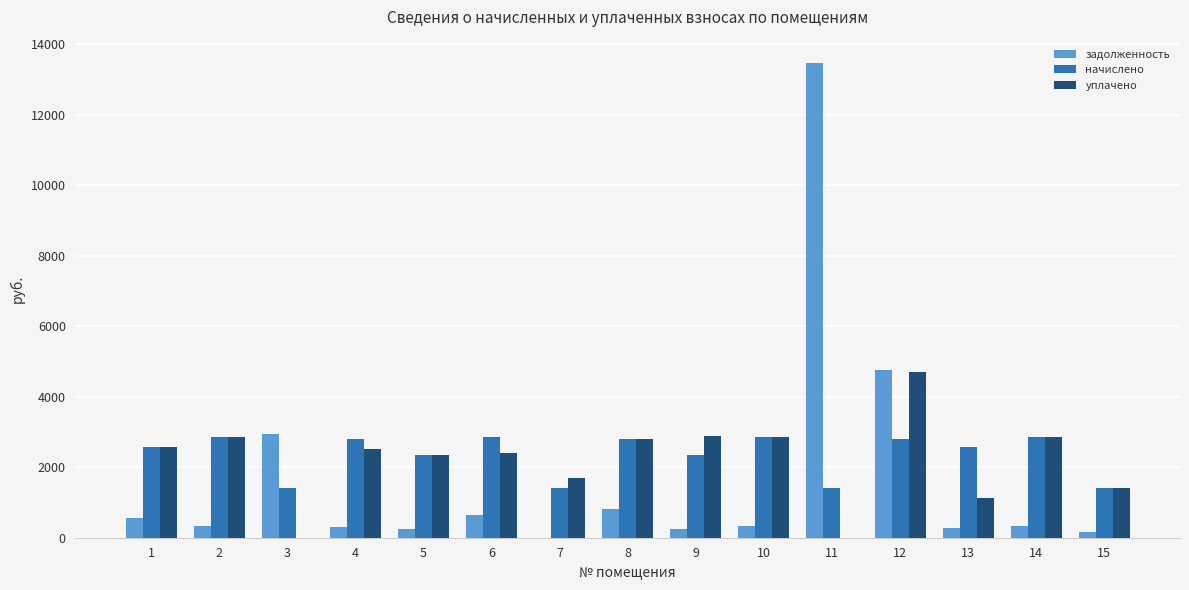

True or false: уплачено has a value of 1926.8 at 13.

False